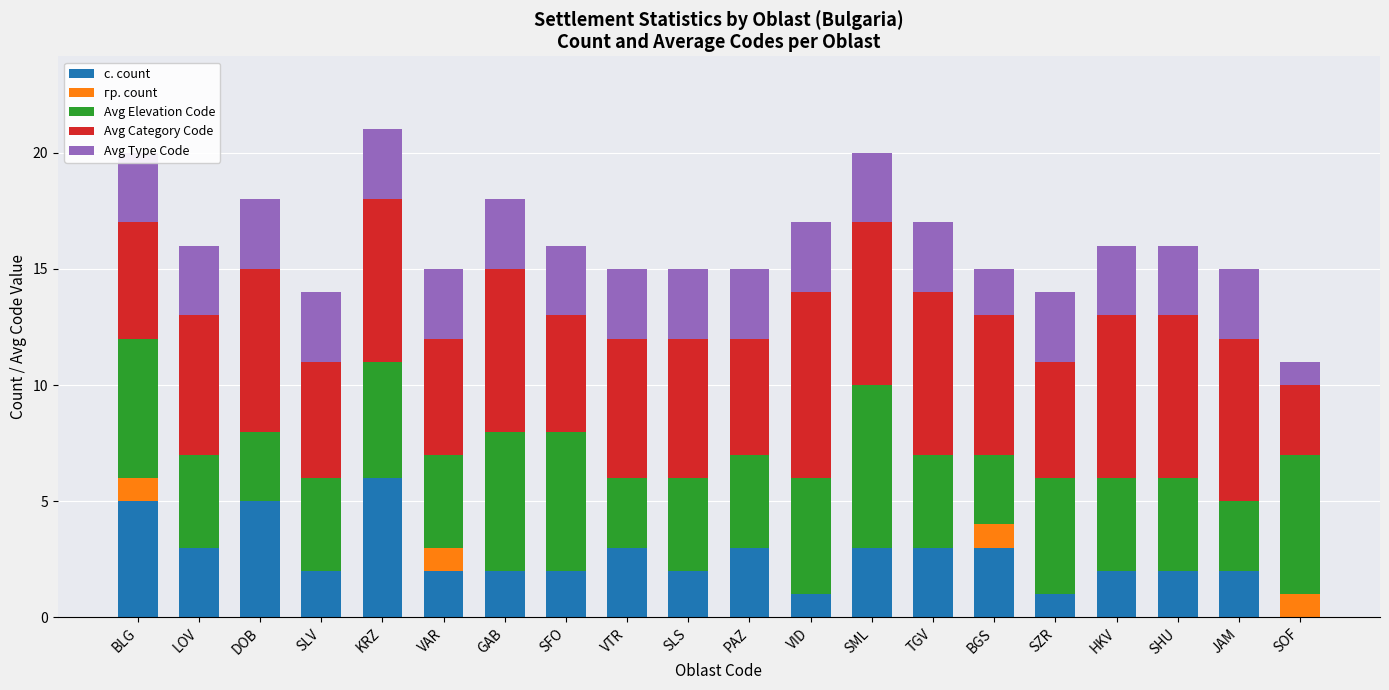

What position from the left is BGS?

15